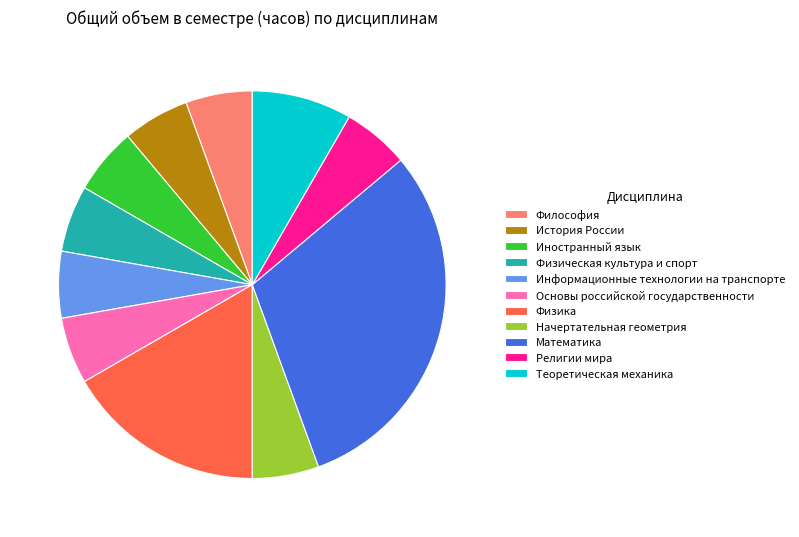

Which category has the biggest portion of the pie?

Математика